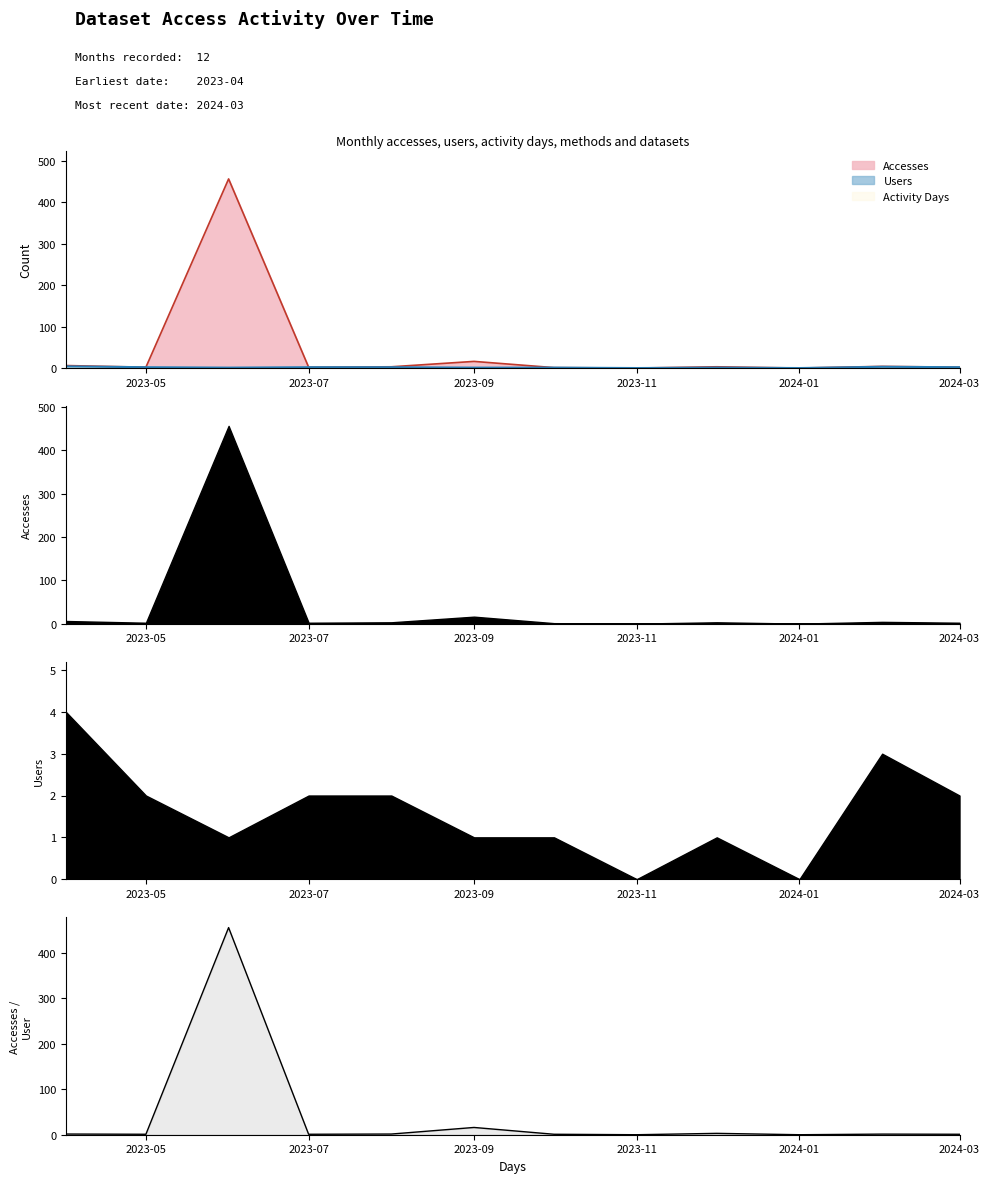

Does the chart display data point markers on the line(s)?

No